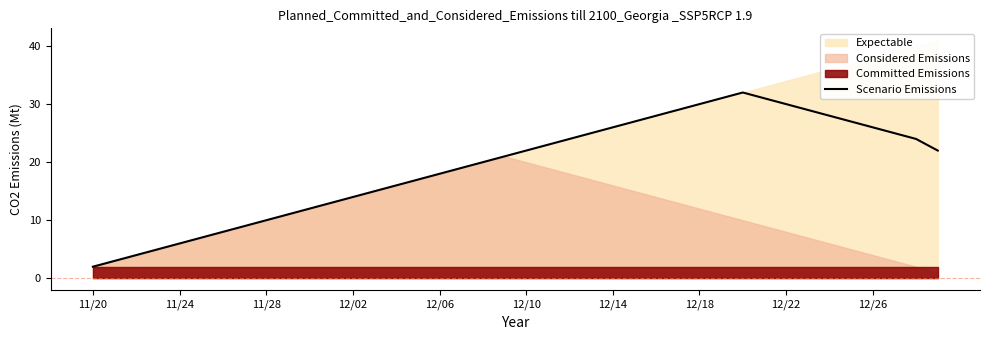

Where is the data nearest to the value 17?

15